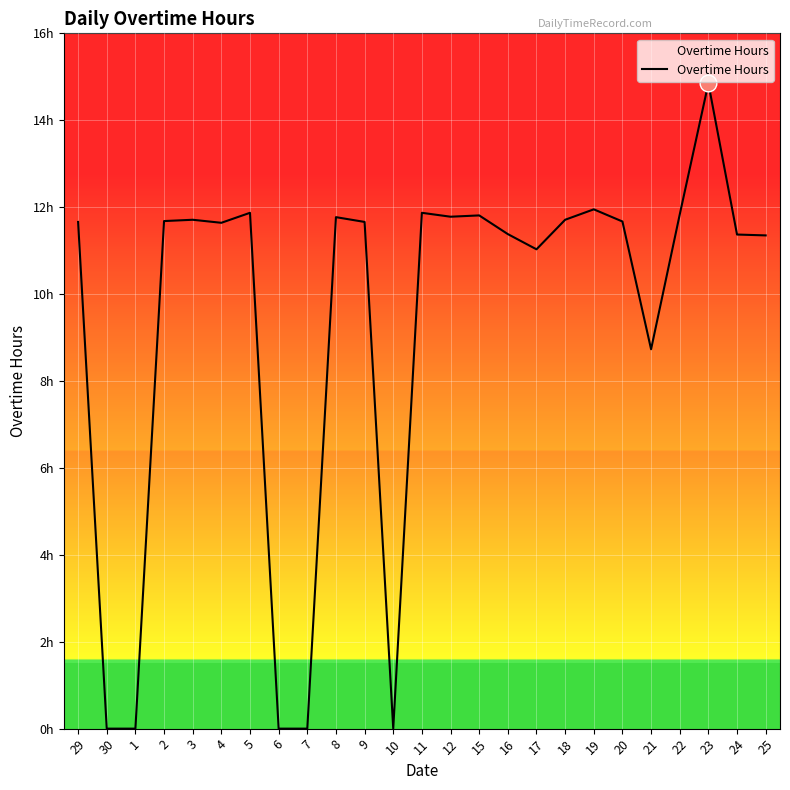

Does the chart have visible grid lines?

Yes